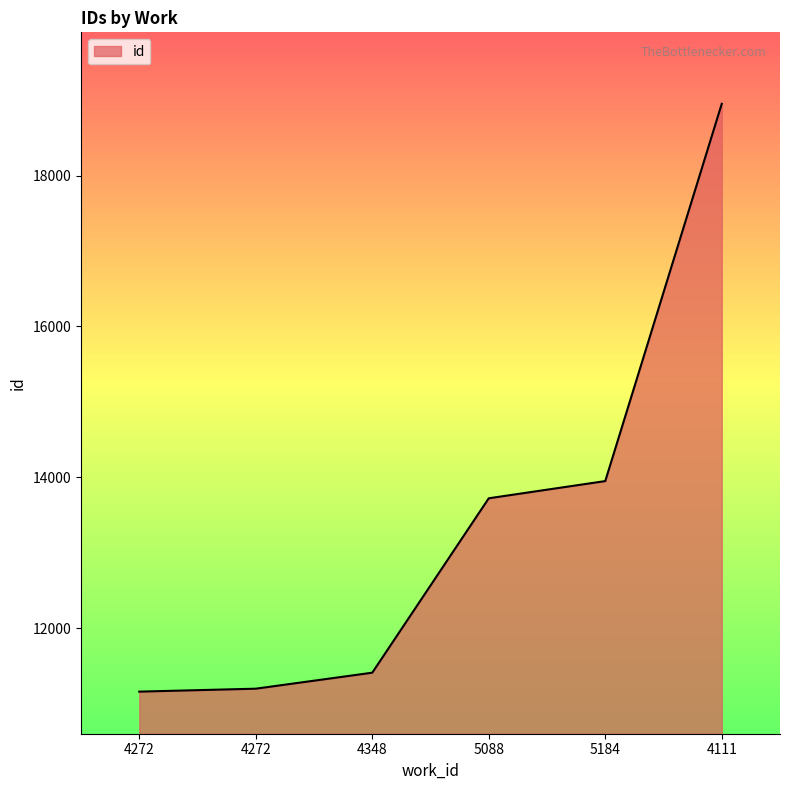

Count the number of categories in the chart.

6